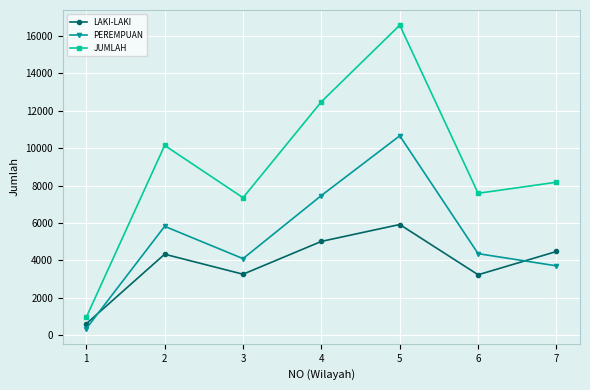

At which category does JUMLAH reach its first local valley?

3